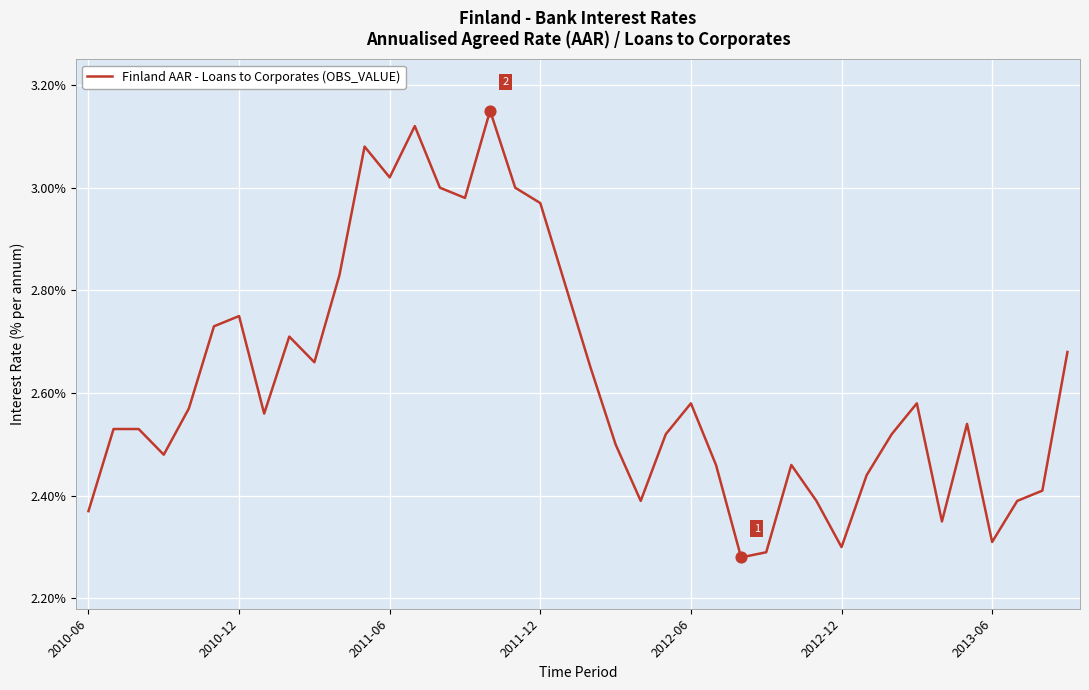

Is this an area chart (filled region under the line)?

No